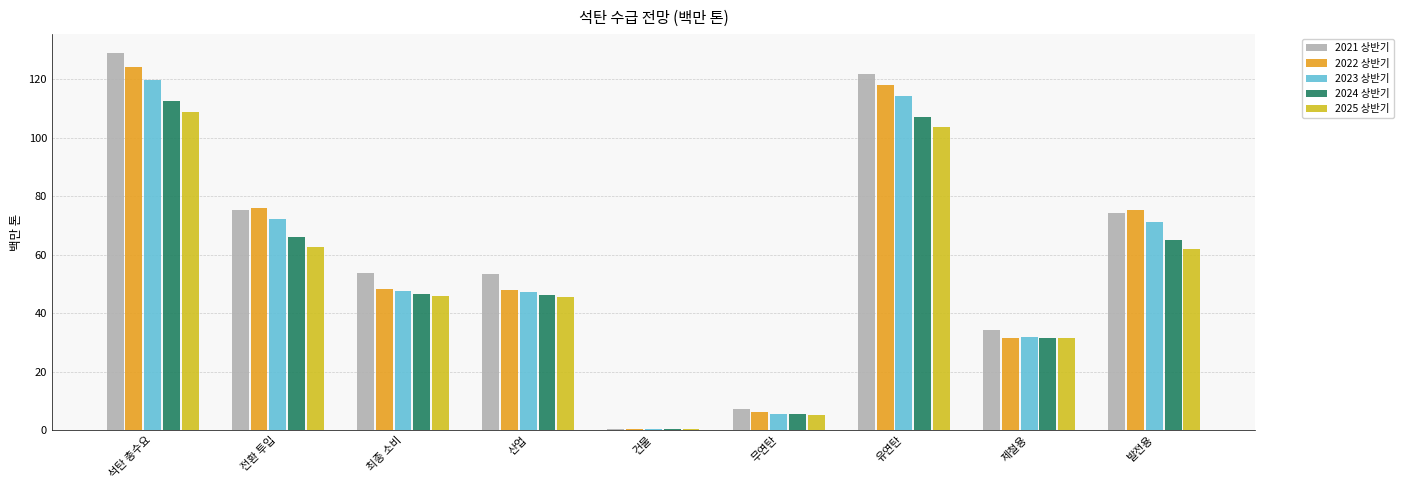

Between 제철용 and 발전용, which series saw the biggest shift?

2022 상반기